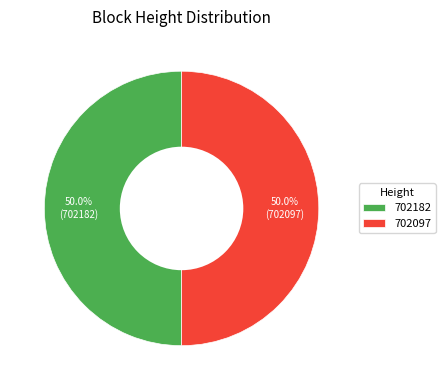

What is the ratio of the value at 702182 to the value at 702097?

1.0